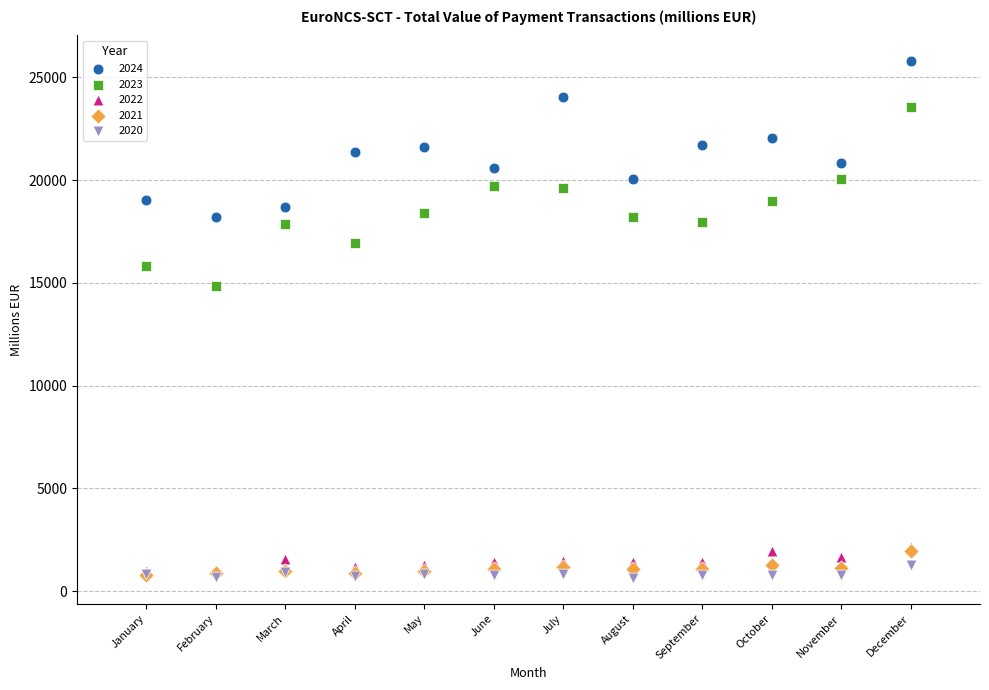

What are all the series names shown in the legend?

2024, 2023, 2022, 2021, 2020